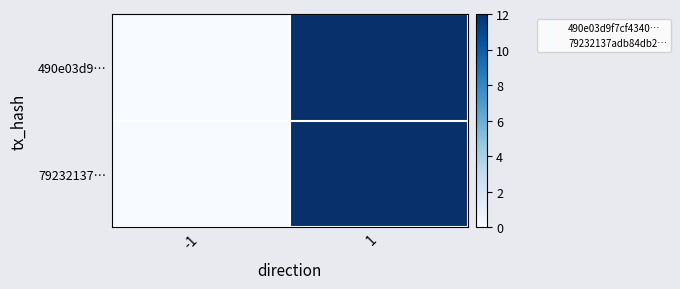

Which label corresponds to the smallest value in the chart?

-1